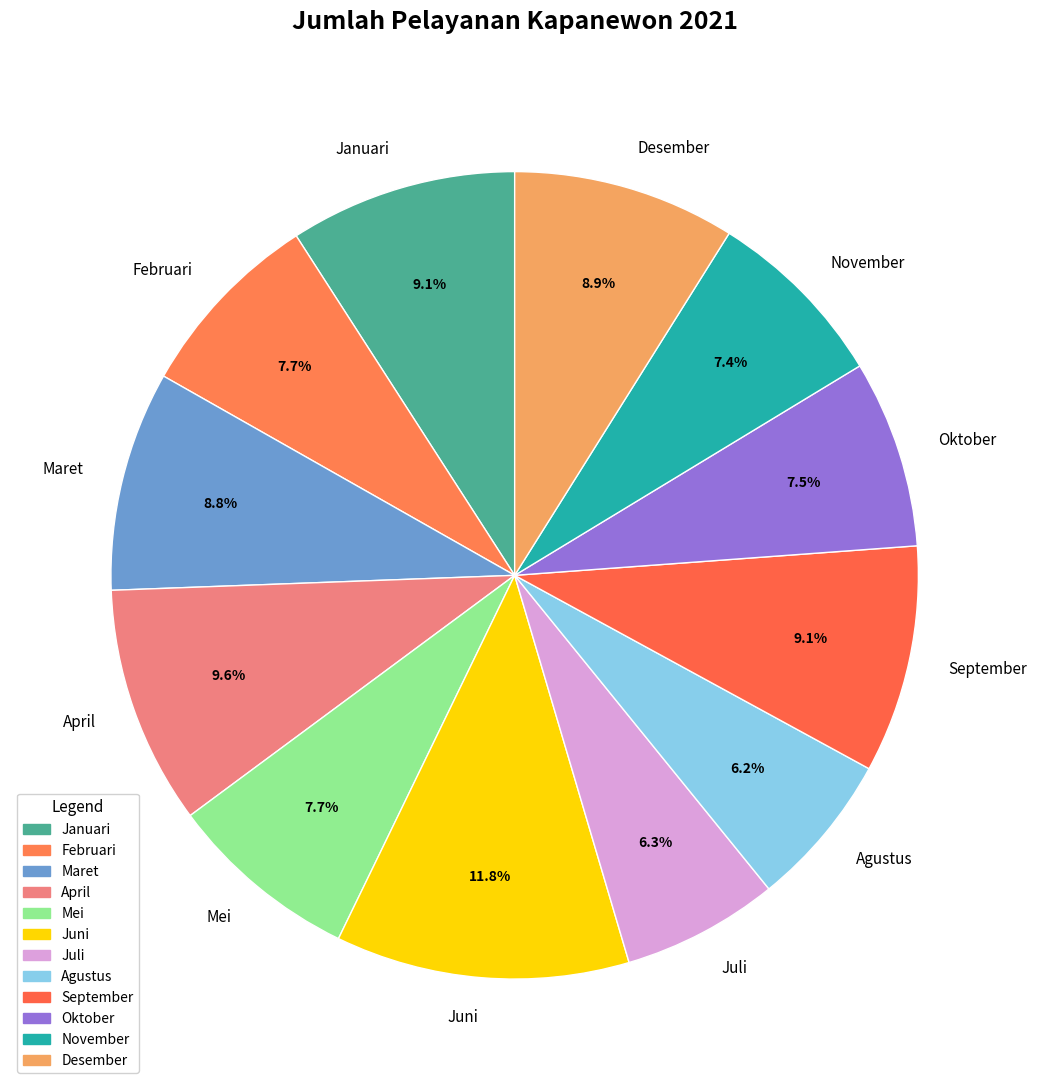

Does any single category account for the majority?

No